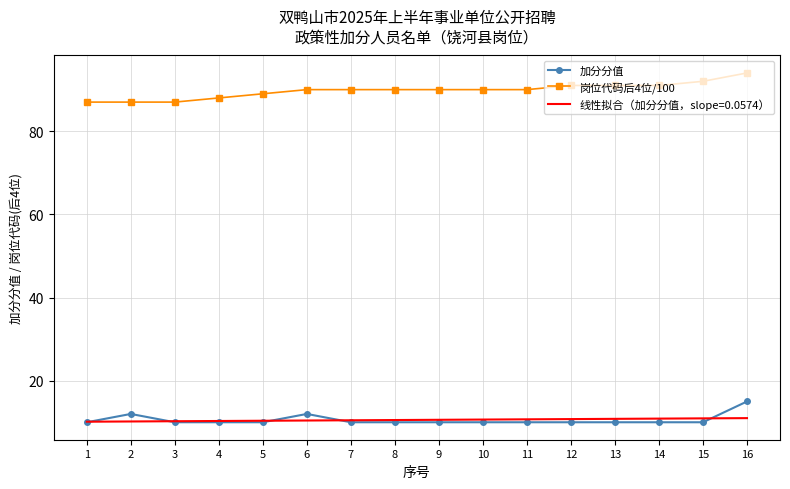

True or false: 加分分值 and 岗位代码后4位/100 cross at least once.

False